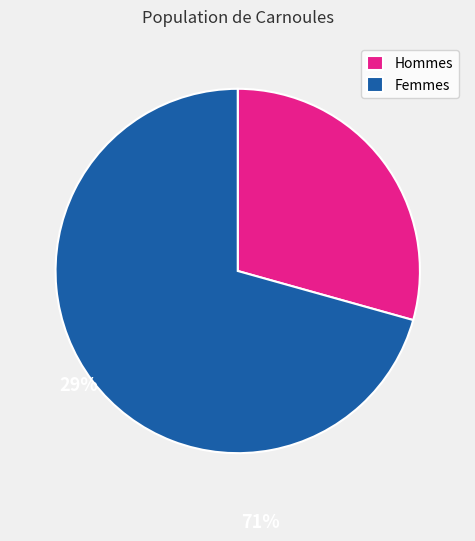

Rank the categories by value from lowest to highest.

Hommes, Femmes